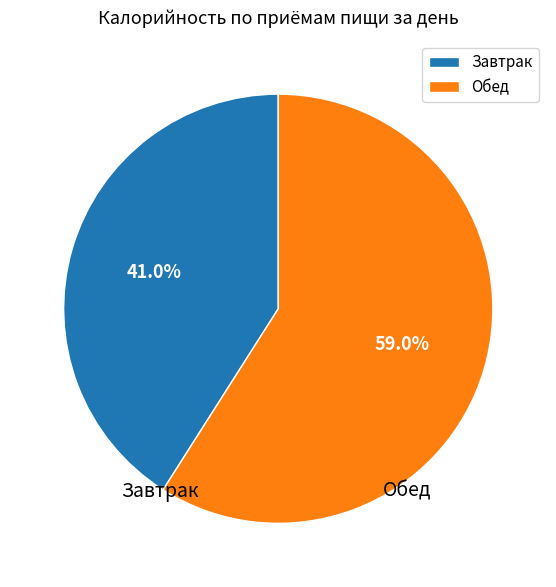

What is the majority slice?

Обед